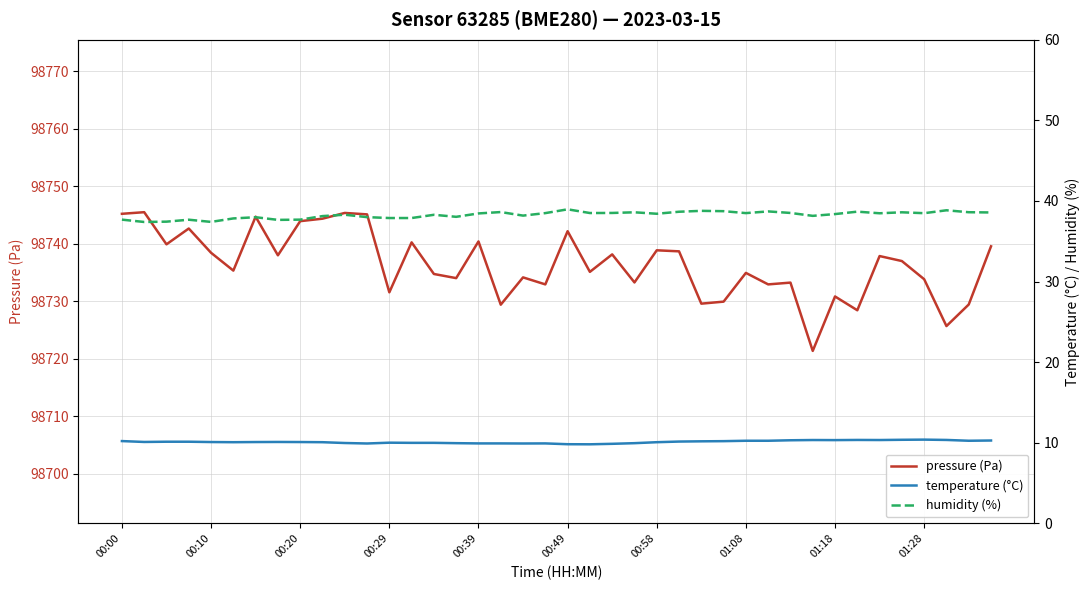

Rank the series by their maximum value, from lowest to highest.

temperature (°C), humidity (%), pressure (Pa)